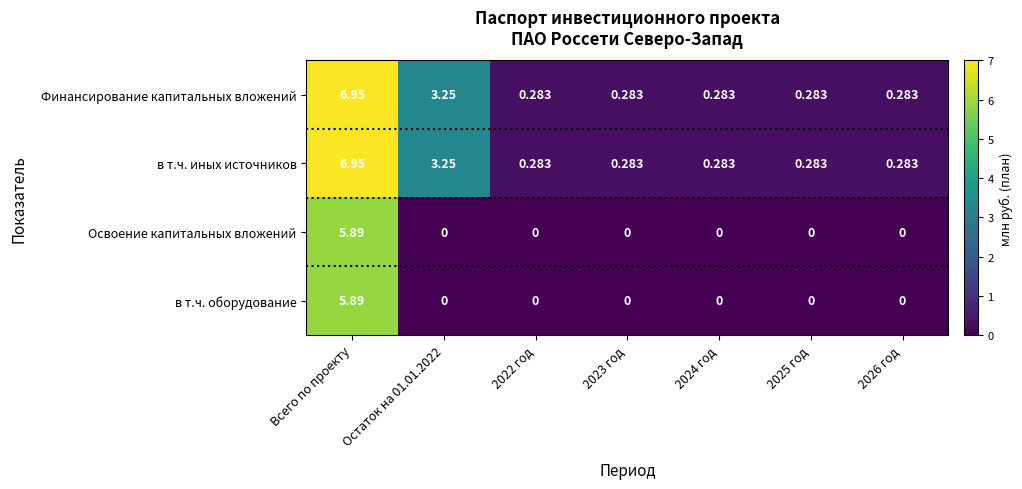

How many data points does each series have?

7